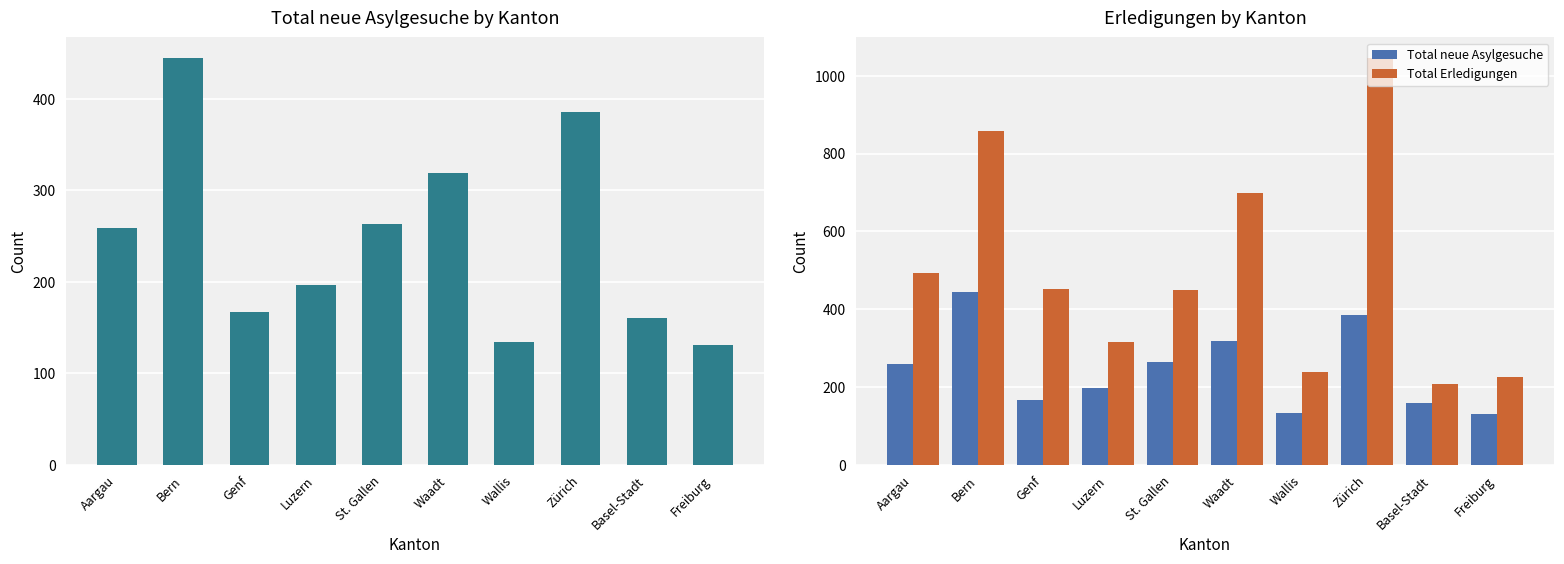

What value does the Total neue Asylgesuche series have at Basel-Stadt, to the nearest 10?

160